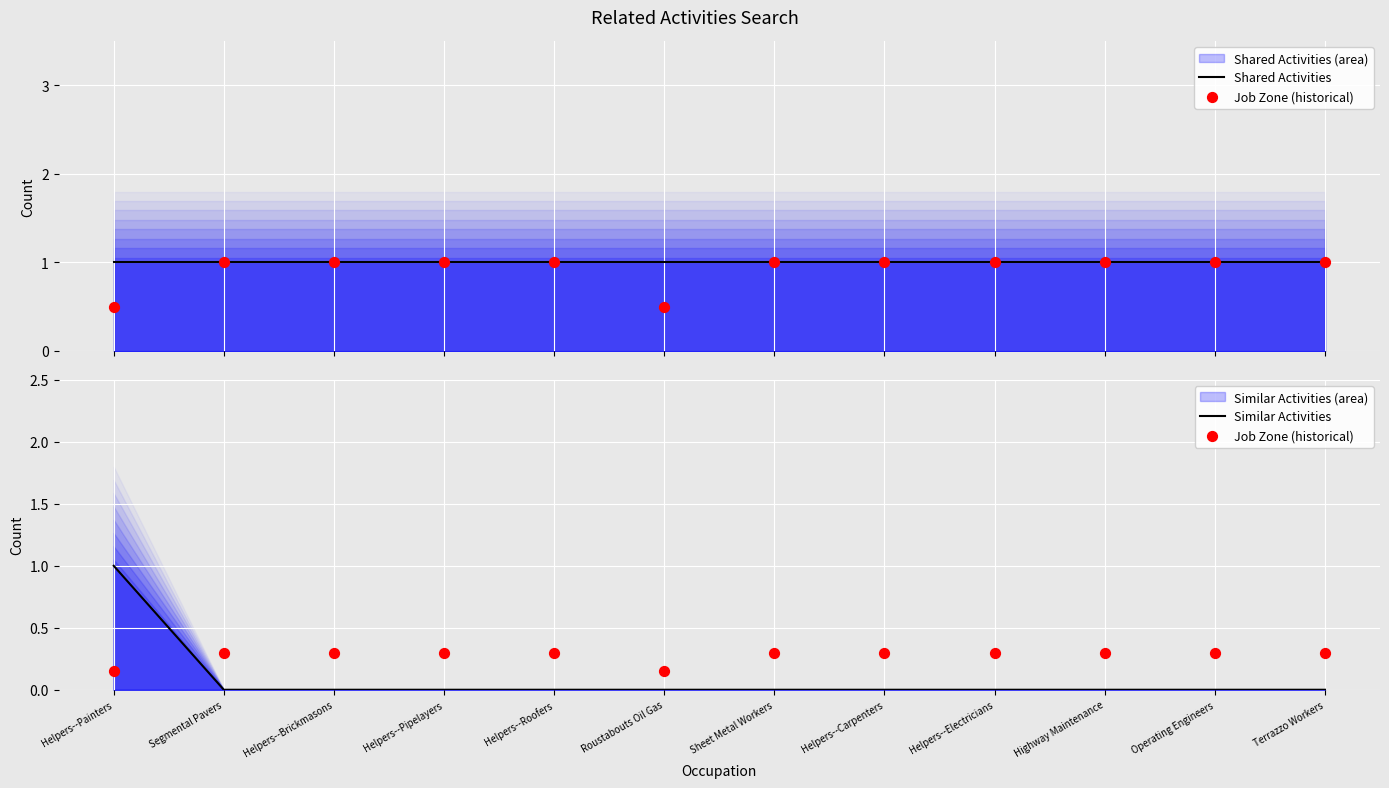

At how many categories does at least one series exceed 0?

12